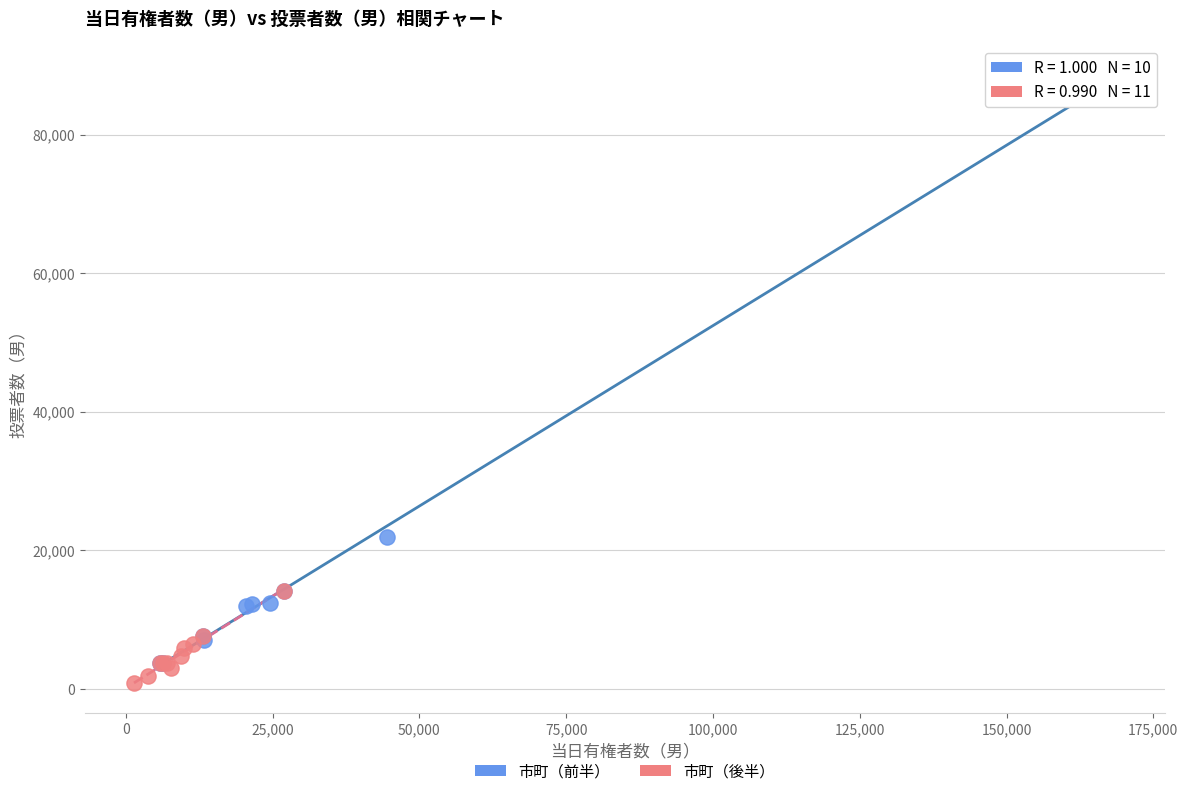

Which series contains the lowest Y value?

市町（後半）